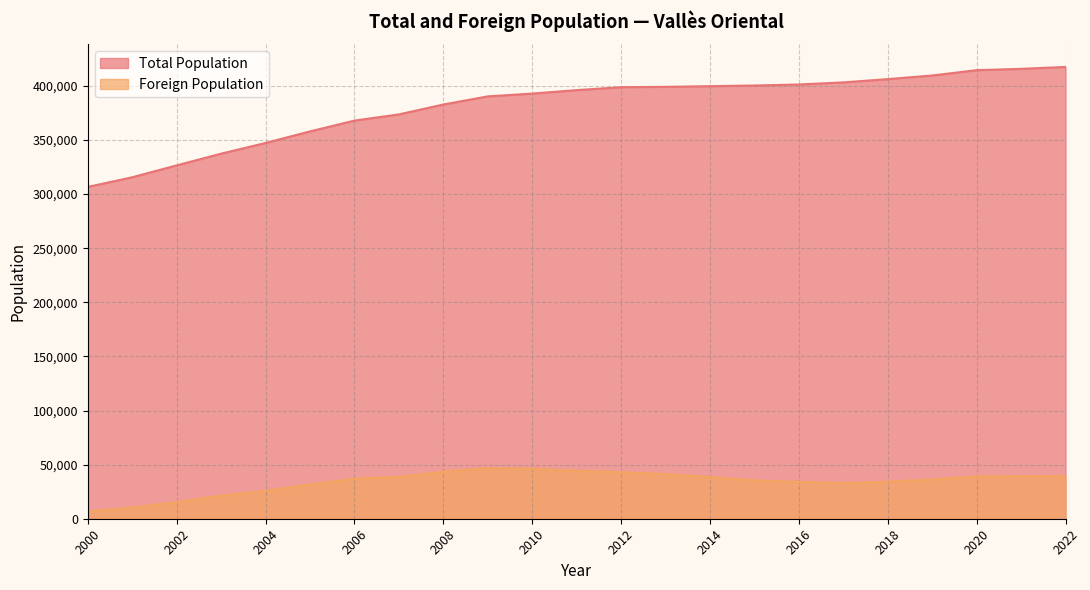

What is the spread (max minus min) of values at 2019?

373353